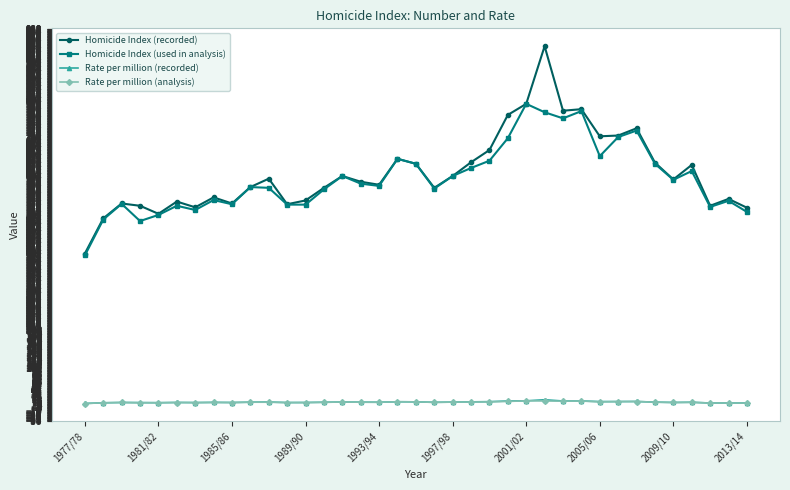

At how many categories does at least one series exceed 379?

37